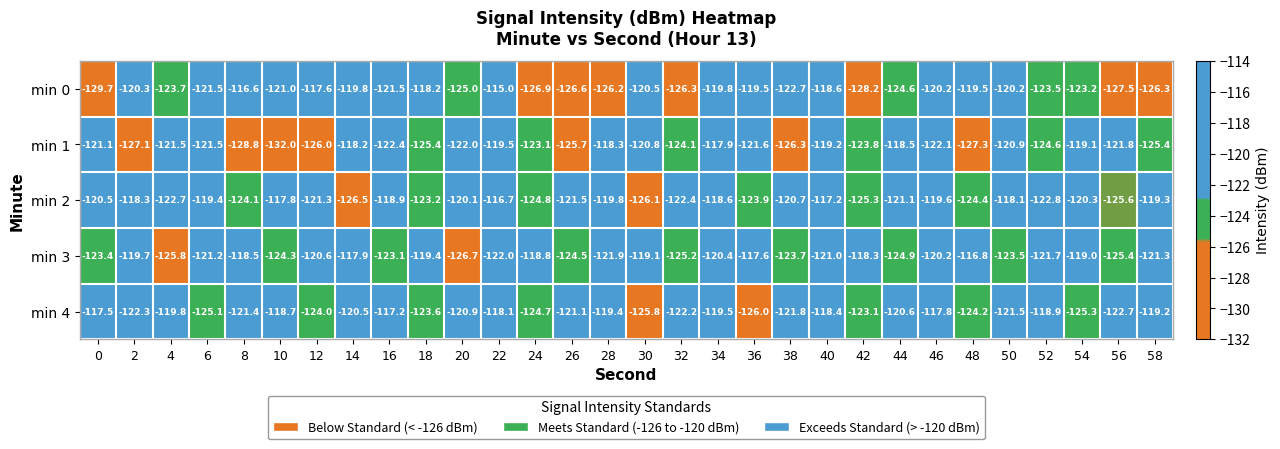

Which series has the widest spread of values?

min 0